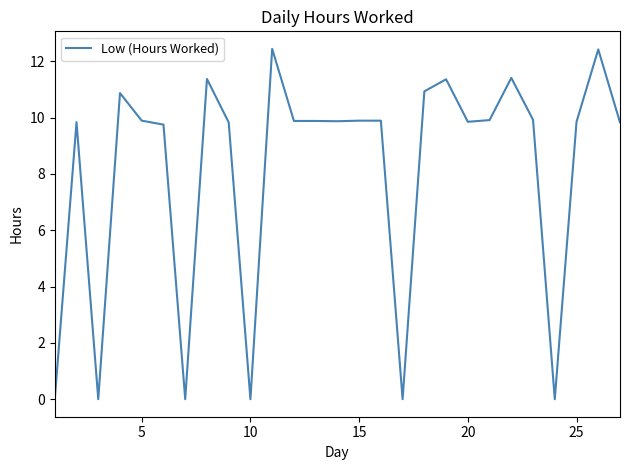

What is the maximum value shown in the chart?

12.4